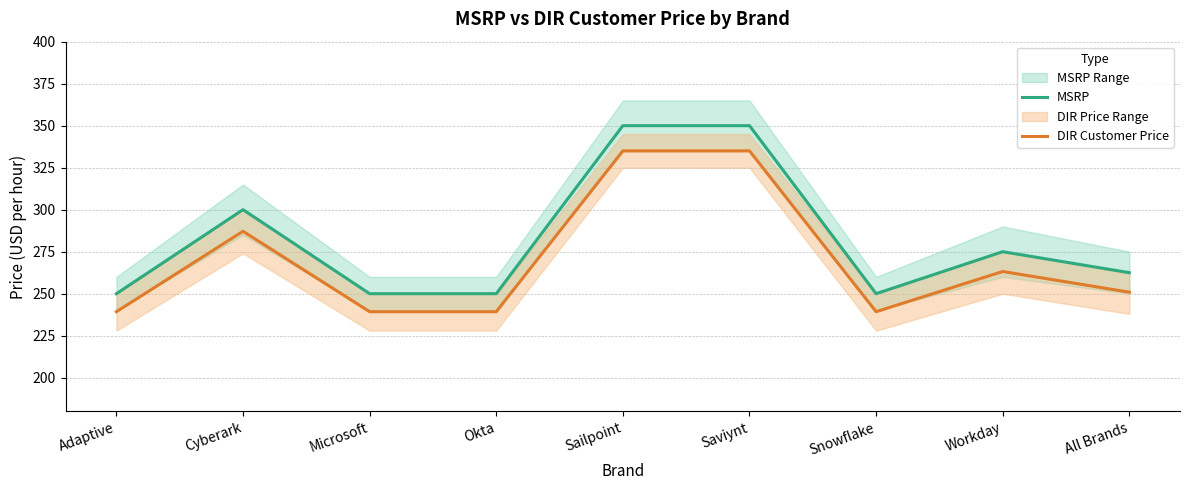

True or false: DIR Customer Price has a value of 48.4 at Snowflake.

False